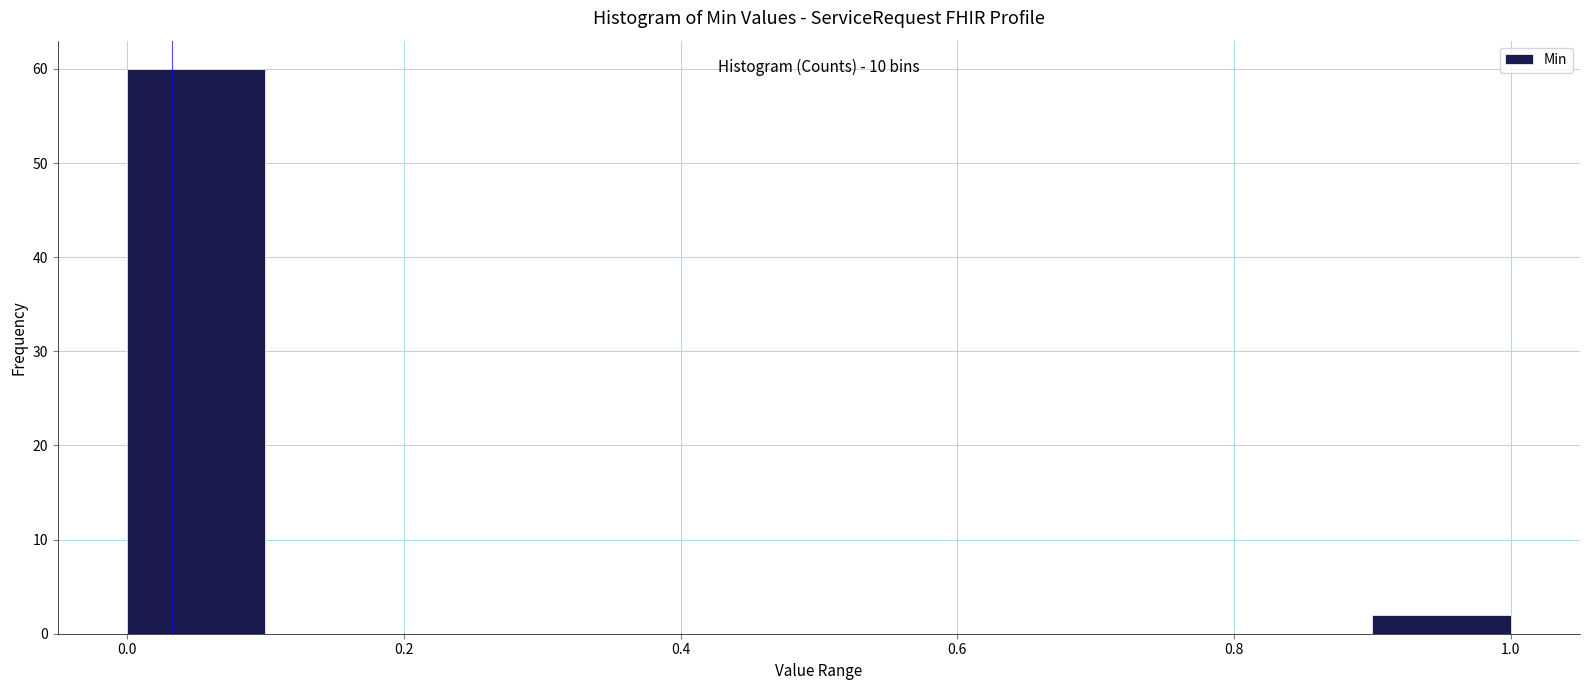

Over which range of the x-axis is the bar tallest?

0.0 to 0.1